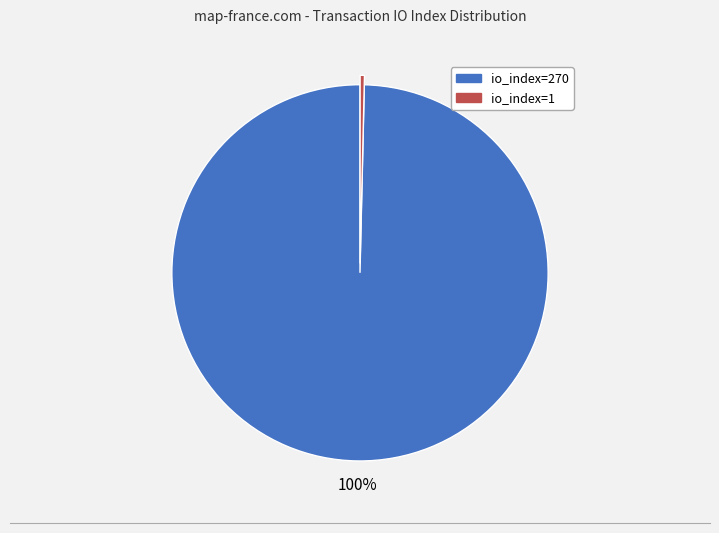

What is the largest slice in the pie chart?

io_index=270